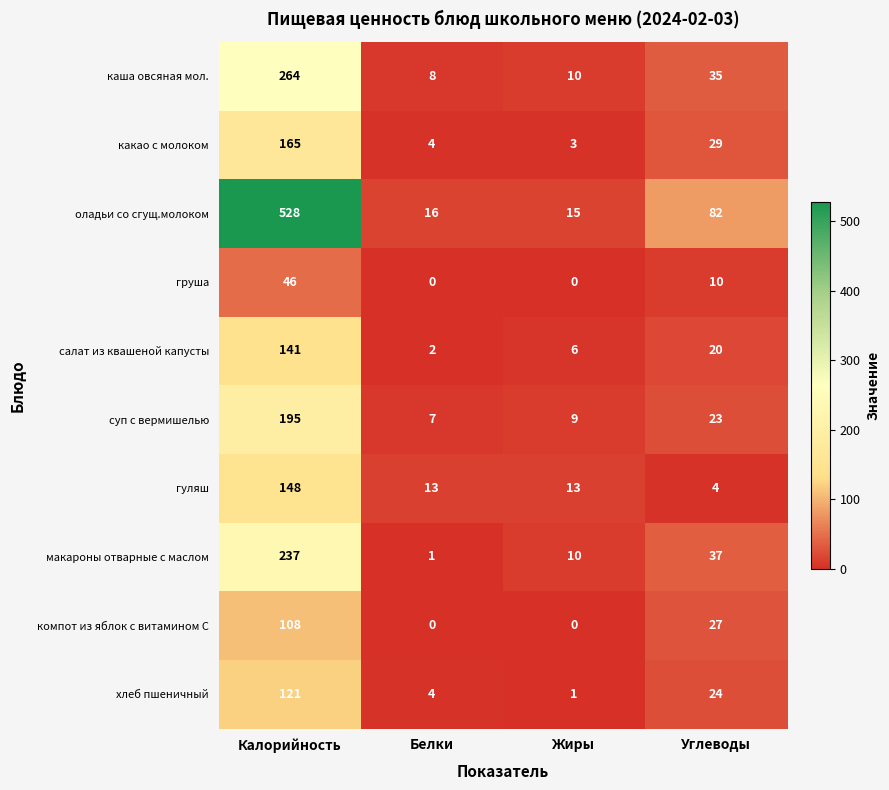

The оладьи со сгущ.молоком series shows 16 at Белки. True or false?

True